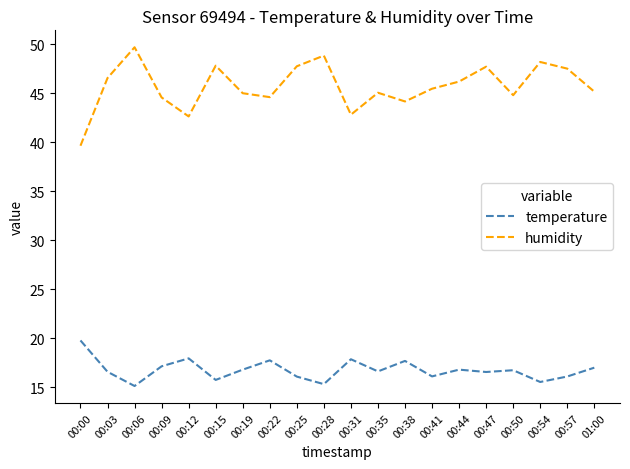

True or false: temperature and humidity cross at least once.

False